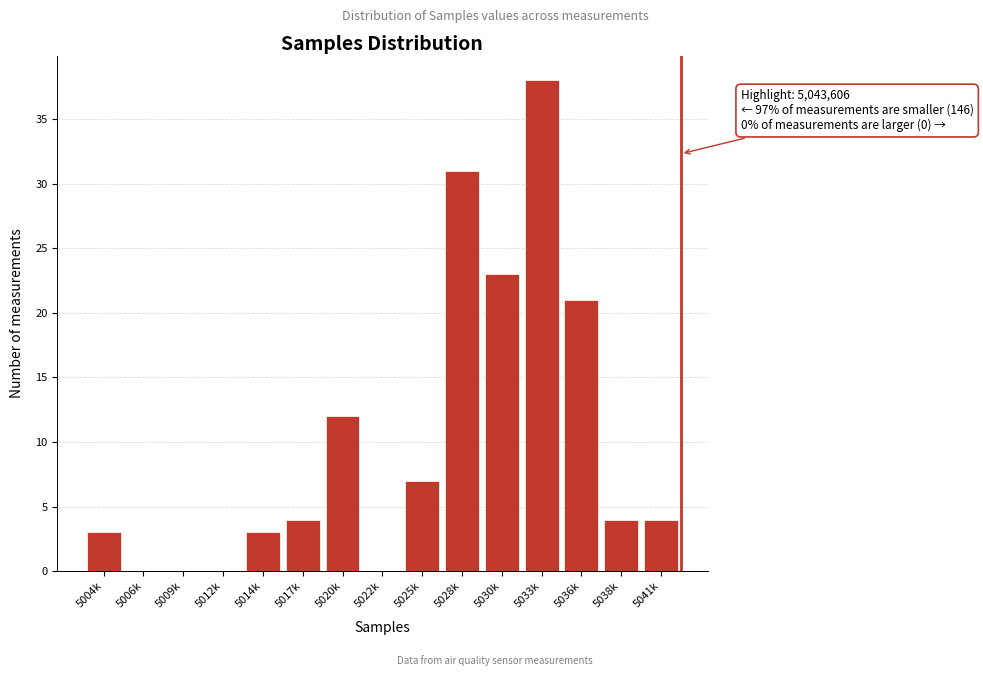

Reading left to right, what are all the values shown in this chart?

5004k=3	5006k=0	5009k=0	5012k=0	5014k=3	5017k=4	5020k=12	5022k=0	5025k=7	5028k=31	5030k=23	5033k=38	5036k=21	5038k=4	5041k=4